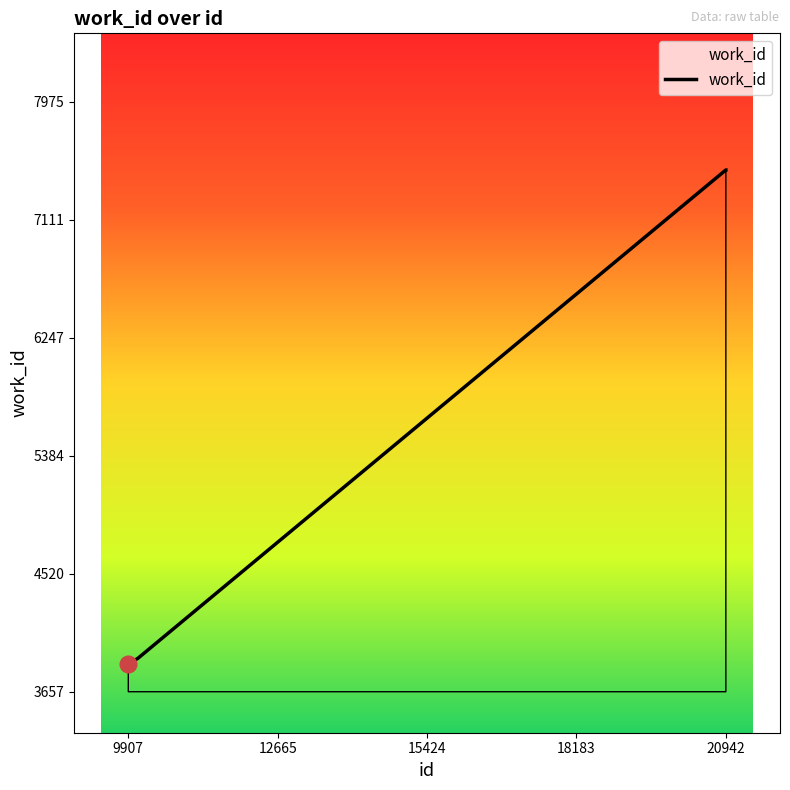

What is the difference between the maximum and second lowest values?

3572